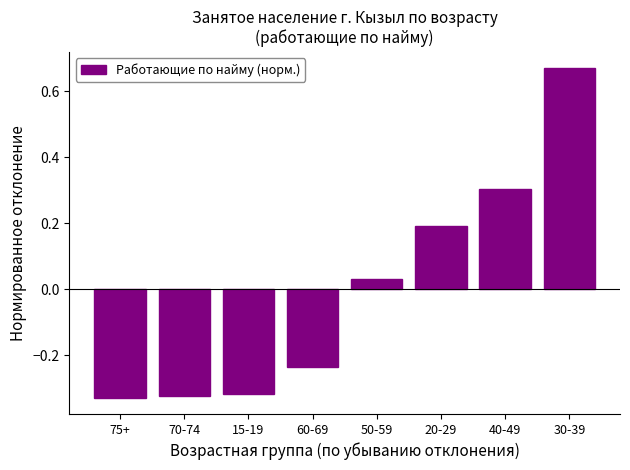

The chart shows a value of 0.3 at 40-49. True or false?

True